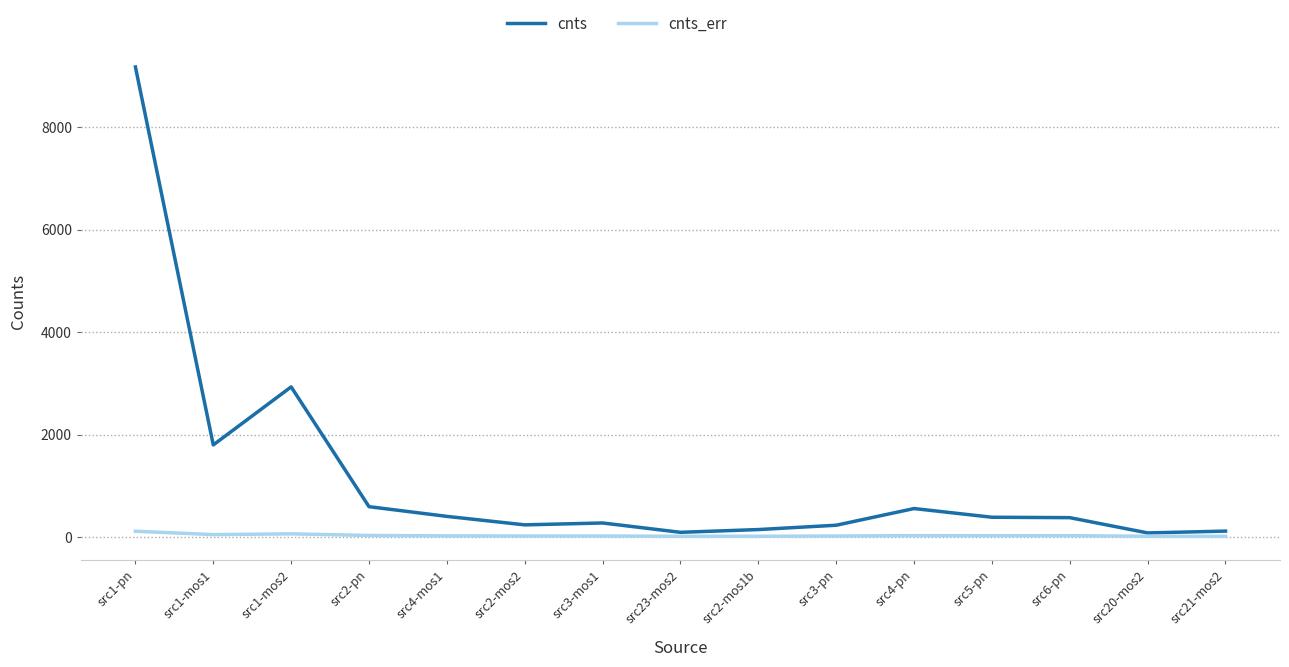

What is the smallest value displayed?

16.7